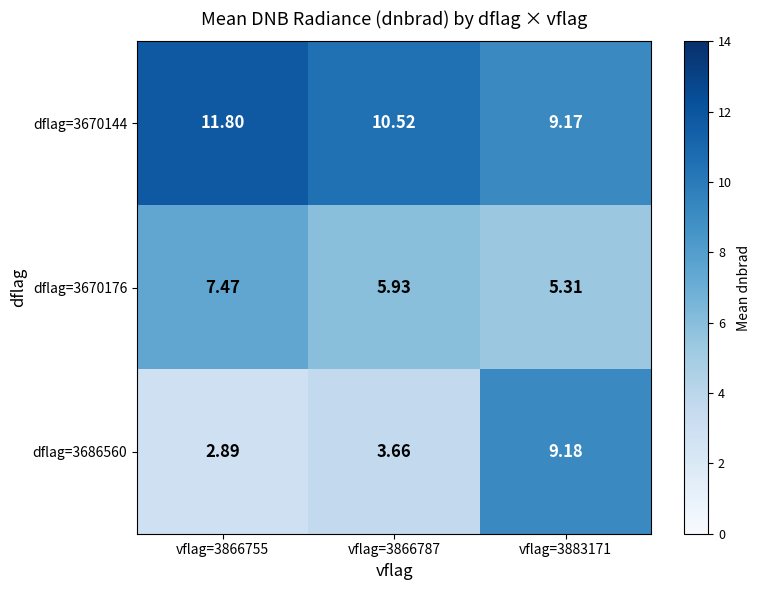

Is the value of dflag=3670176 at vflag=3866787 greater than the value of dflag=3670144 at vflag=3866755?

No